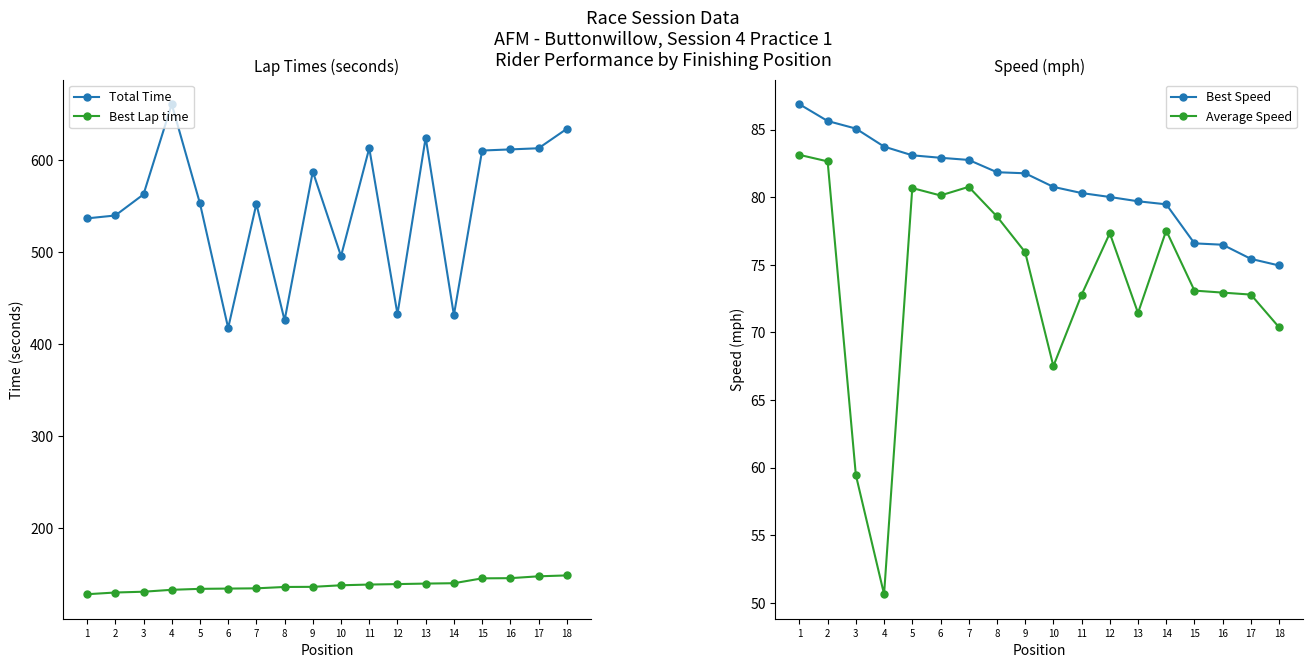

True or false: Average Speed and Best Speed cross at least once.

False